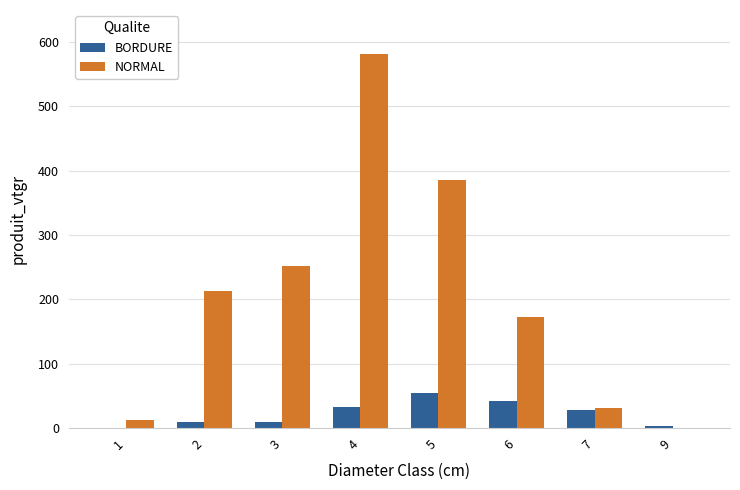

Which series has the largest total across all categories?

NORMAL